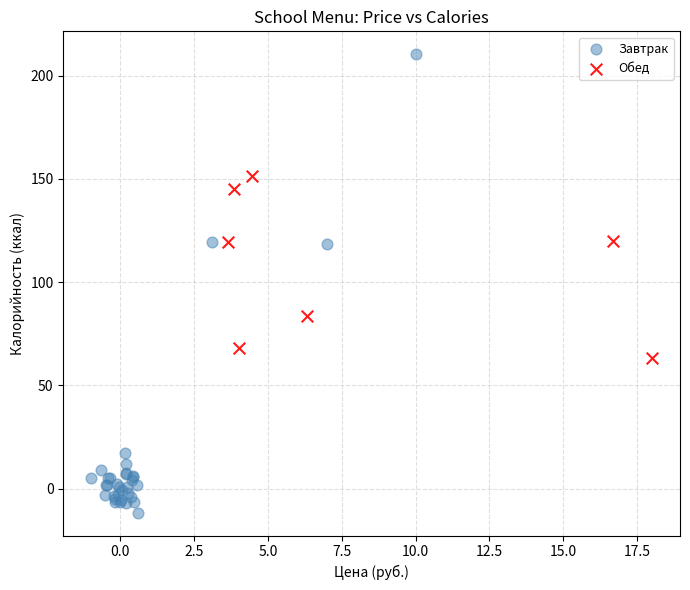

Which series contains the highest Y value?

Завтрак